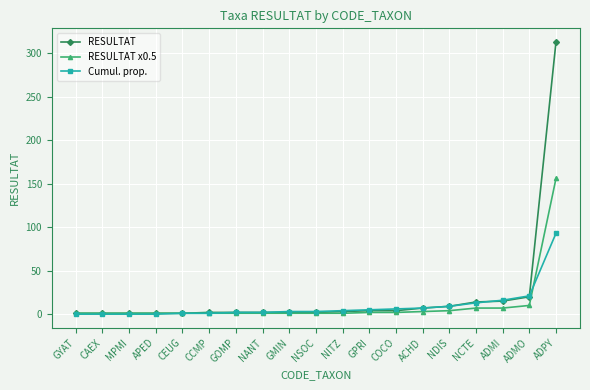

What is the total value across all series at NDIS?

22